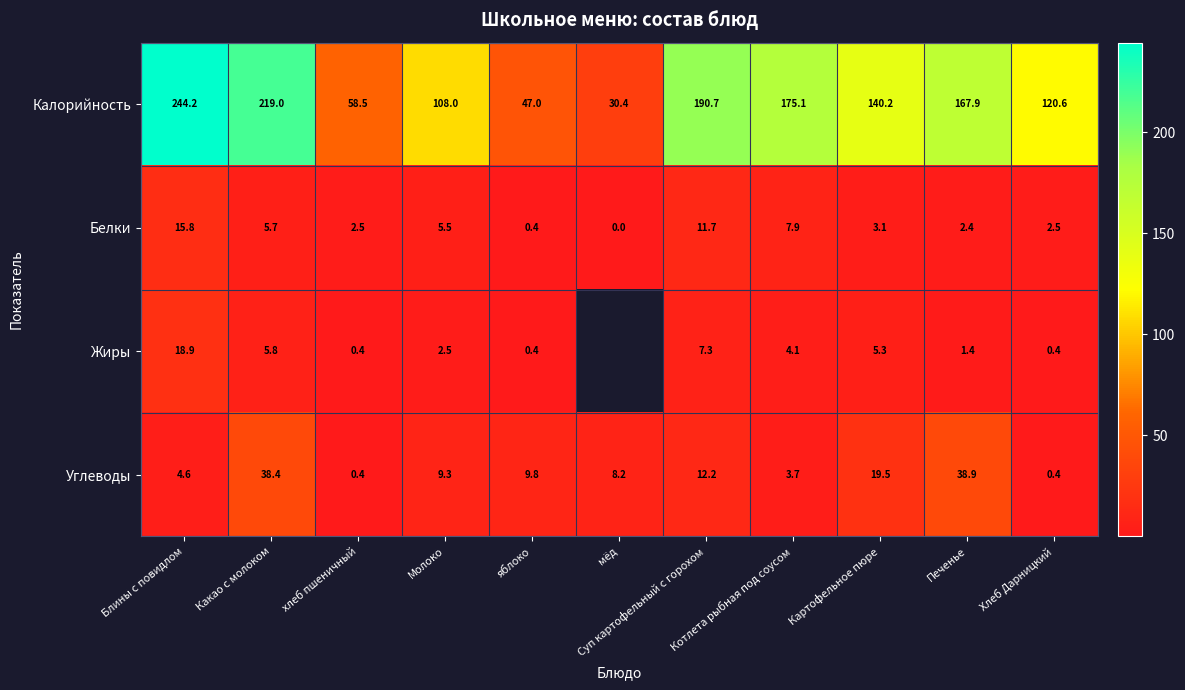

What is the difference between the highest and lowest values at Молоко?

105.5